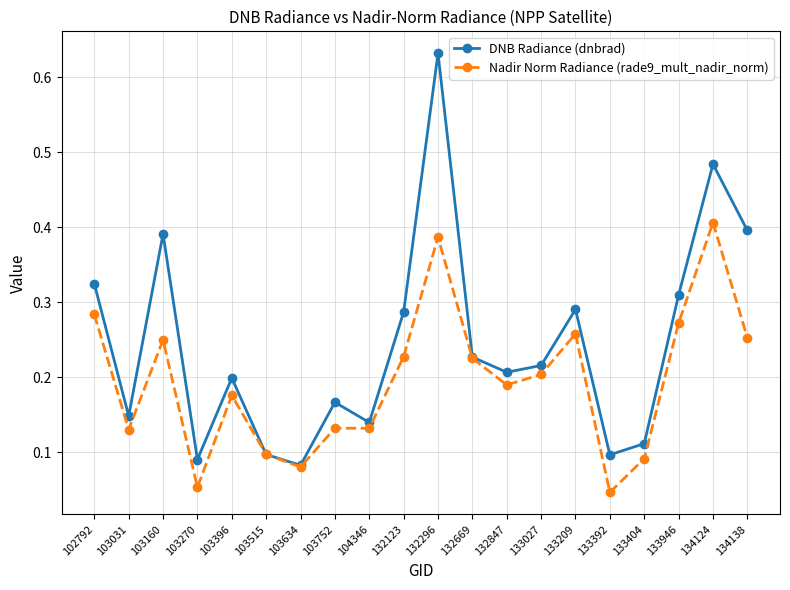

Where is the first local minimum for Nadir Norm Radiance (rade9_mult_nadir_norm)?

103031